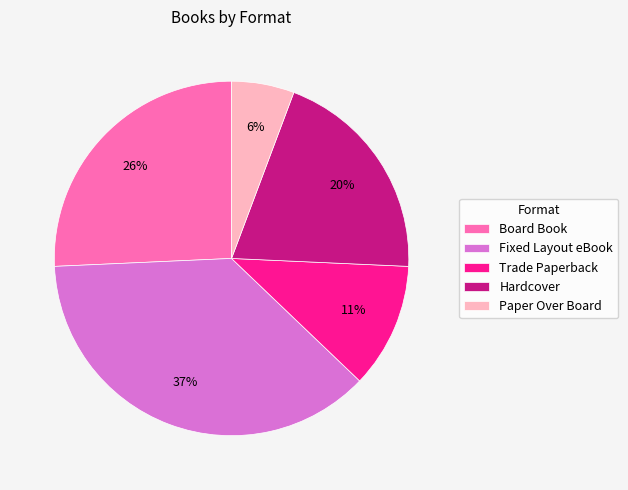

Is the sum of Paper Over Board and Board Book greater than half?

No